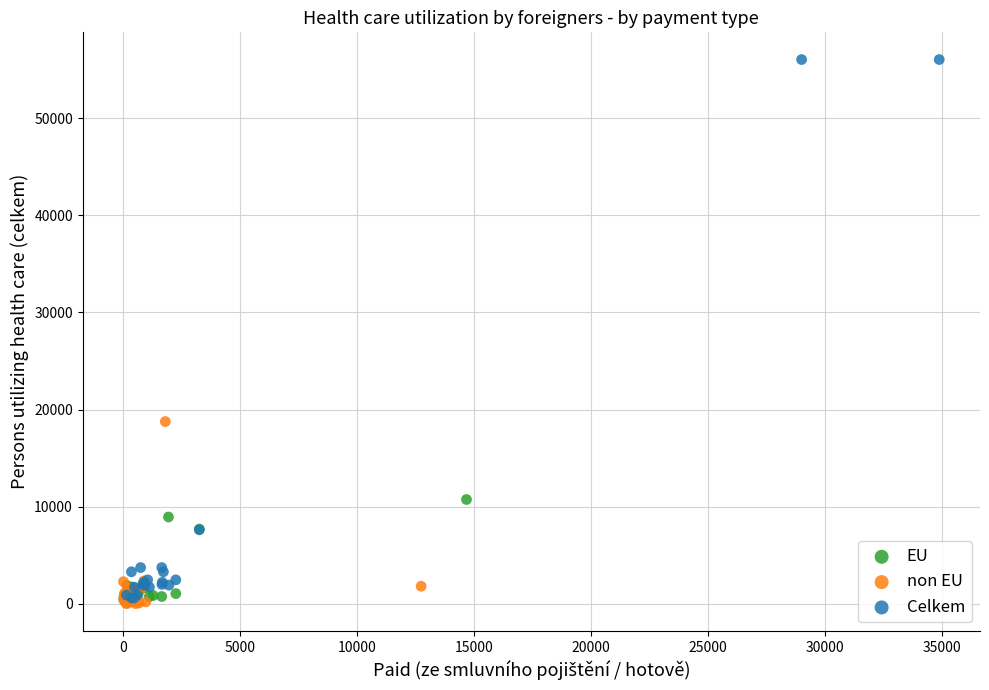

Which series contains the highest Y value?

Celkem